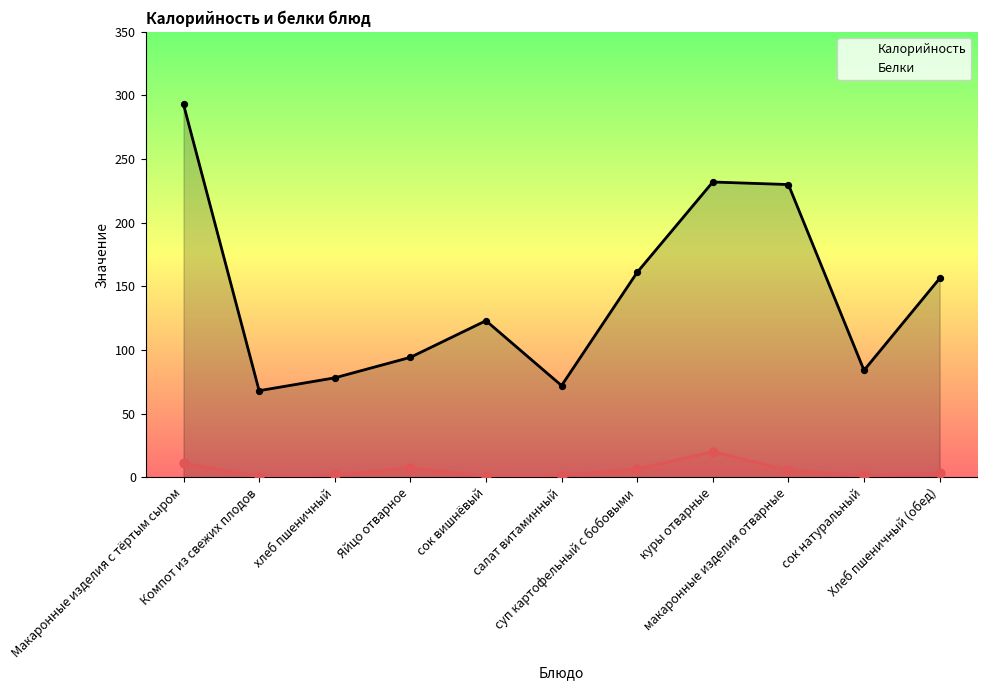

At which category is the sum across all series the highest?

Макаронные изделия с тёртым сыром